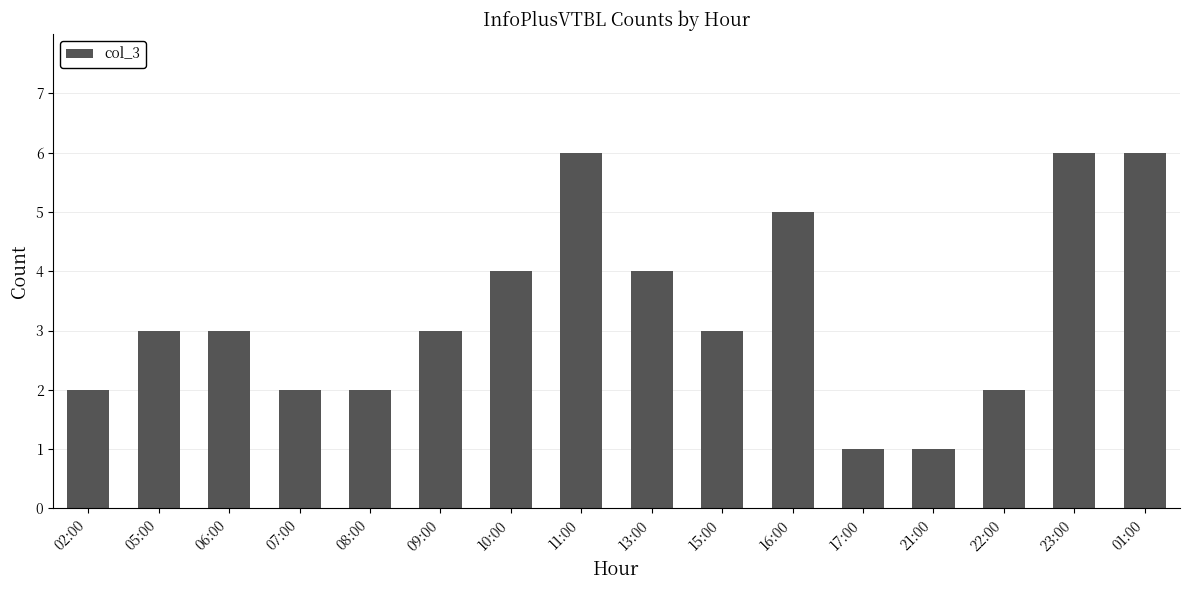

What is the smallest value displayed?

1